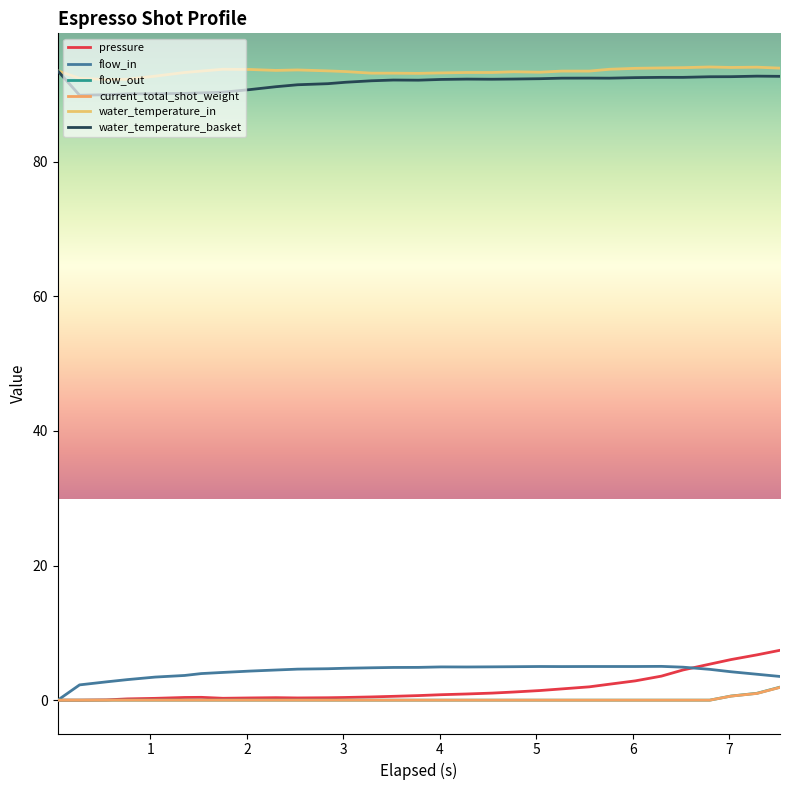

Is this an area chart (filled region under the line)?

No